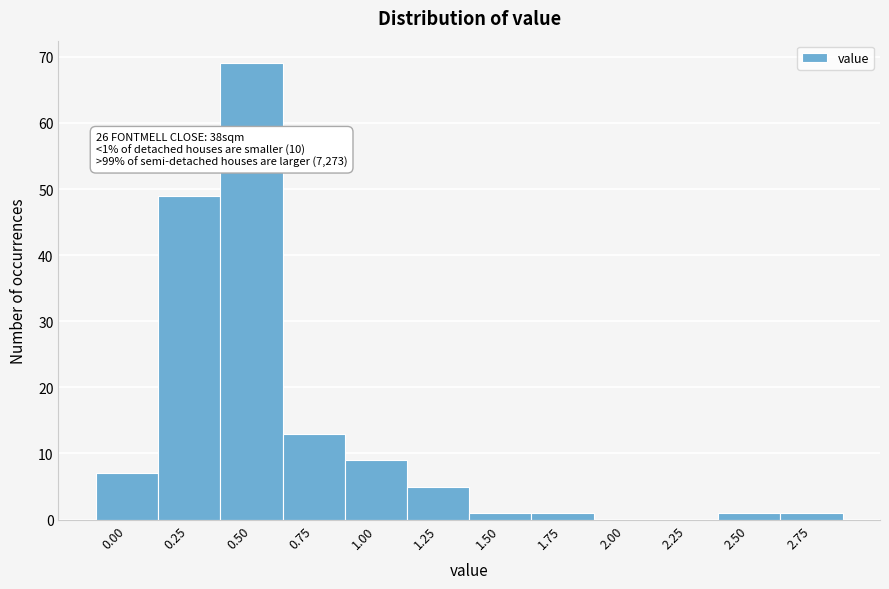

Reading left to right, what are all the values shown in this chart?

0.00=7	0.25=49	0.50=69	0.75=13	1.00=9	1.25=5	1.50=1	1.75=1	2.00=0	2.25=0	2.50=1	2.75=1